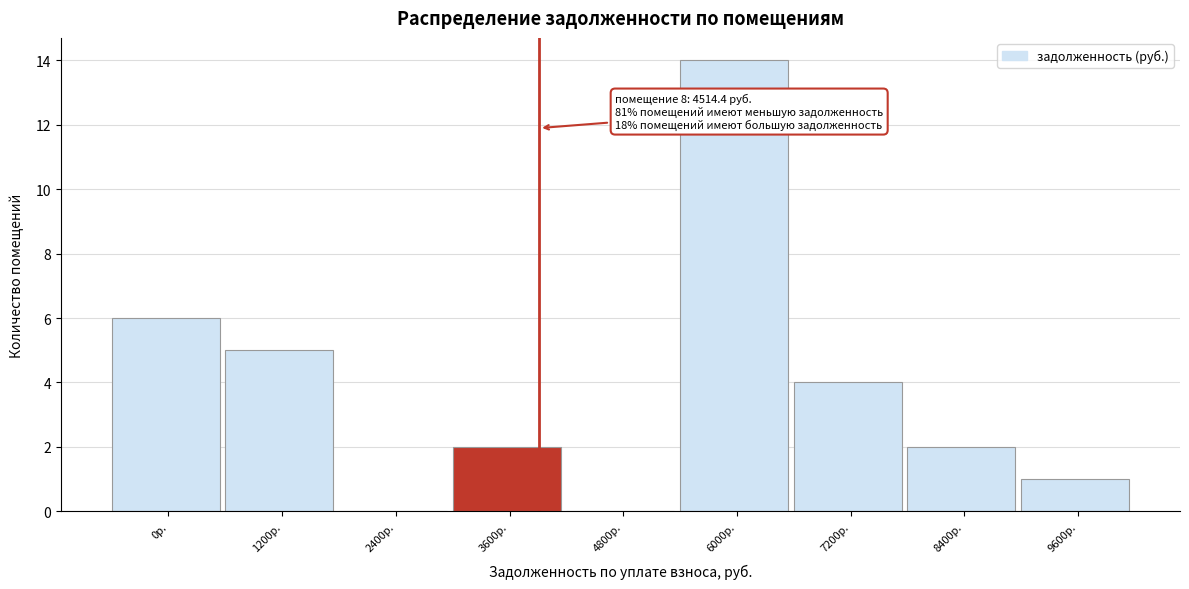

Reading left to right, extract all data points from this chart.

0р.=6	1200р.=5	2400р.=0	3600р.=2	4800р.=0	6000р.=14	7200р.=4	8400р.=2	9600р.=1